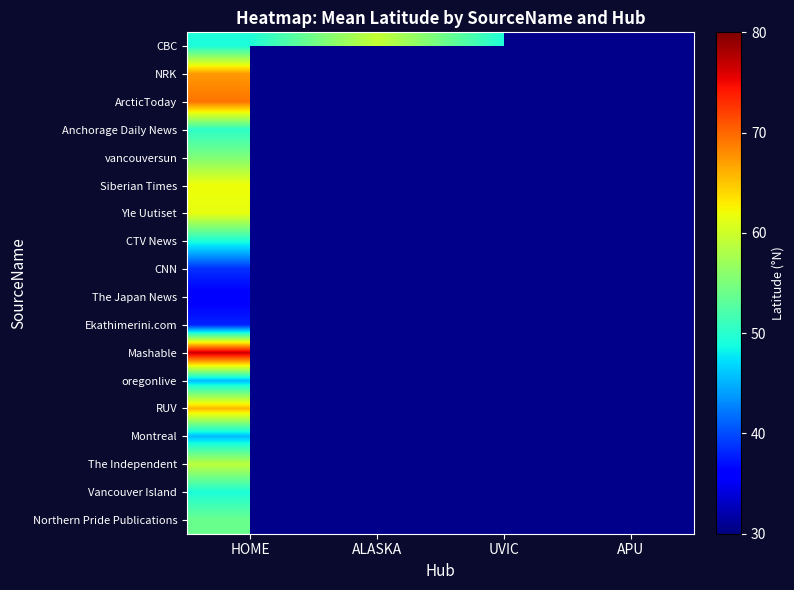

What is the maximum value shown in the chart?

76.8